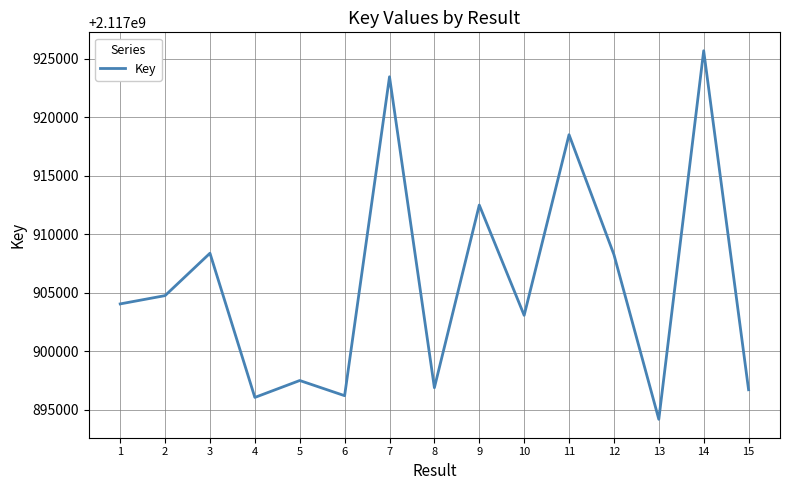

At which category does the chart reach its peak across all series?

14